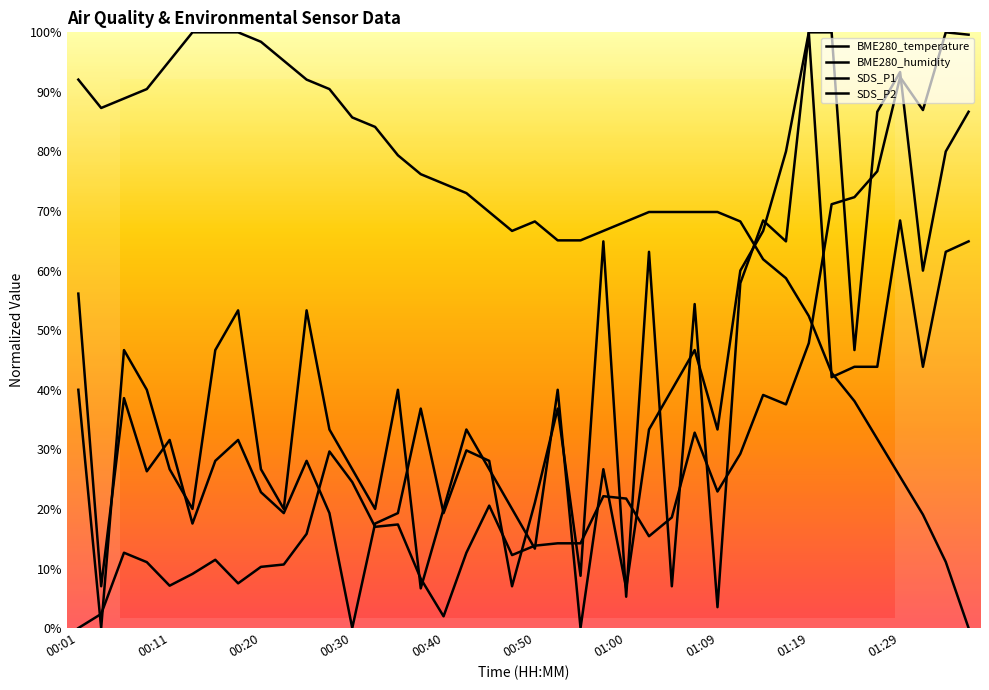

Which series ends up on top after the final intersection of BME280_humidity and SDS_P2?

BME280_humidity